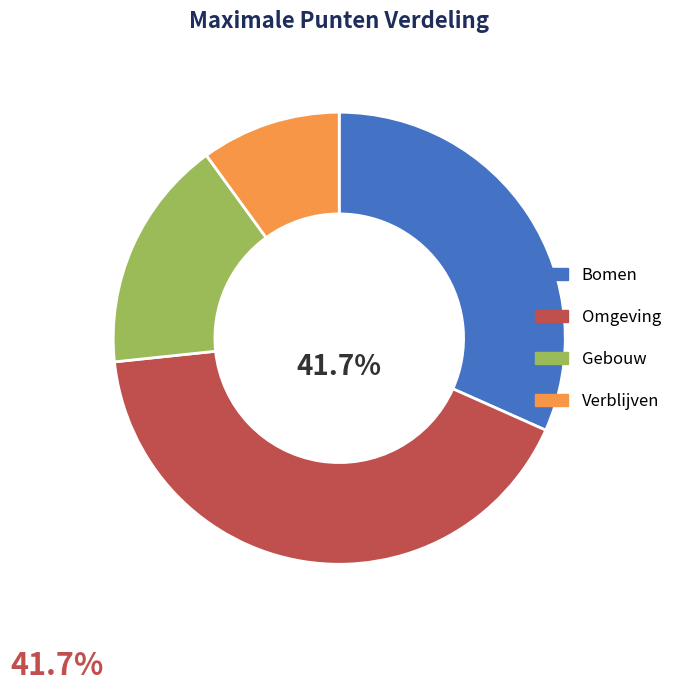

Do Bomen and Verblijven together represent more than half of the pie?

No